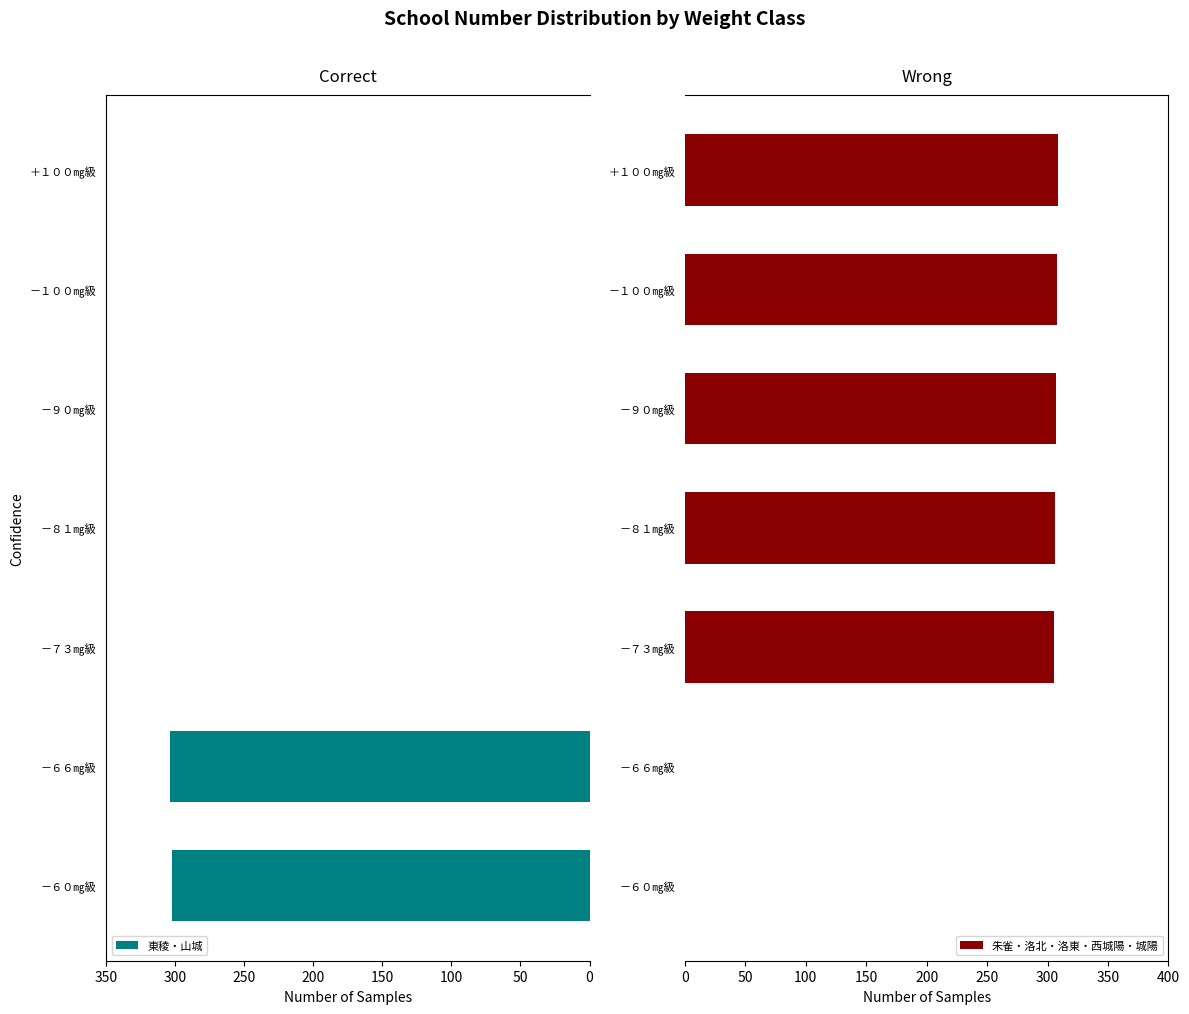

What is the difference between the second highest and minimum values in the 朱雀・洛北・洛東・西城陽・城陽 series?

308